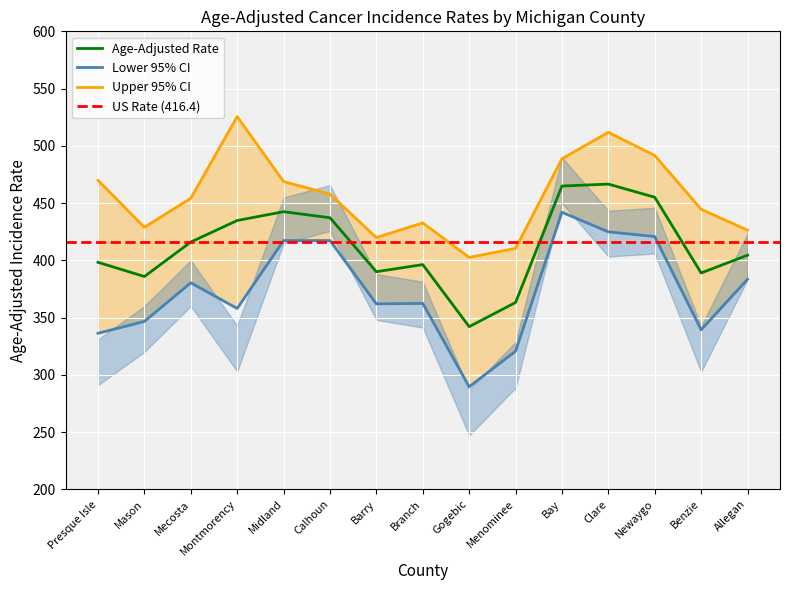

Reading left to right, what are all the values shown in this chart?

Age-Adjusted Rate: 398.3	385.9	416.0	434.8	442.5	437.2	390.1	396.3	342.1	363.2	464.9	466.6	455.1	389.0	404.5
Lower 95% CI: 336.3	346.7	380.4	358.0	417.3	417.3	362.0	362.4	289.6	320.7	442.0	424.9	420.8	339.4	383.5
Upper 95% CI: 469.9	428.9	454.2	525.5	468.8	457.9	419.9	432.7	402.6	410.5	488.7	511.8	491.6	444.6	426.4